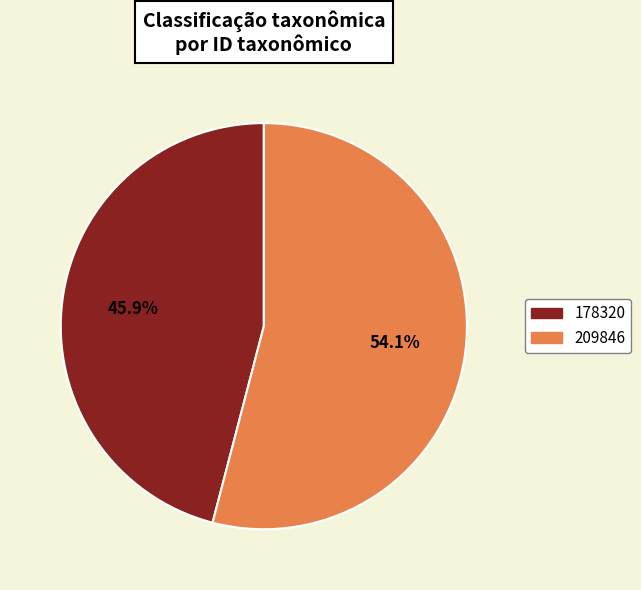

To the nearest percent, what is the difference between the largest and smallest slice percentages?

8%